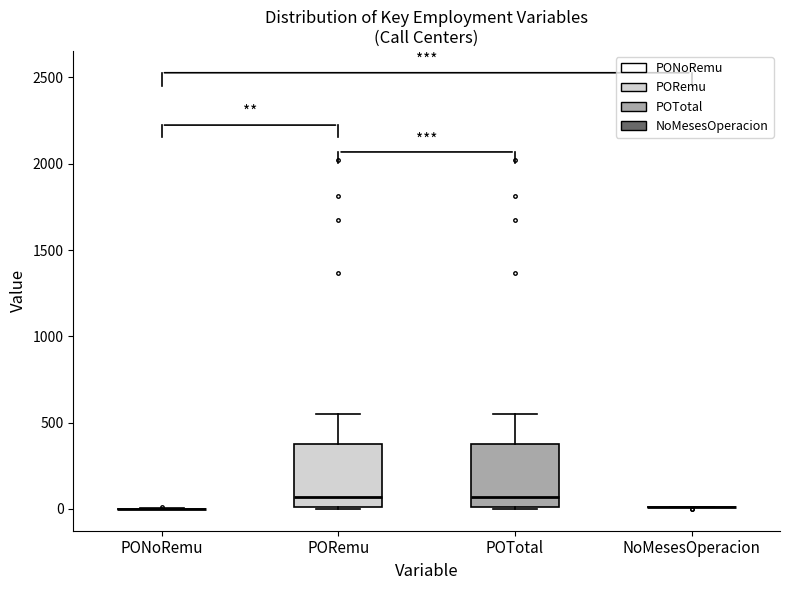

Where does the upper whisker of the box for POTotal end on the y-axis? The values are not printed on the chart, so give them approximately, as read against the axis.

550